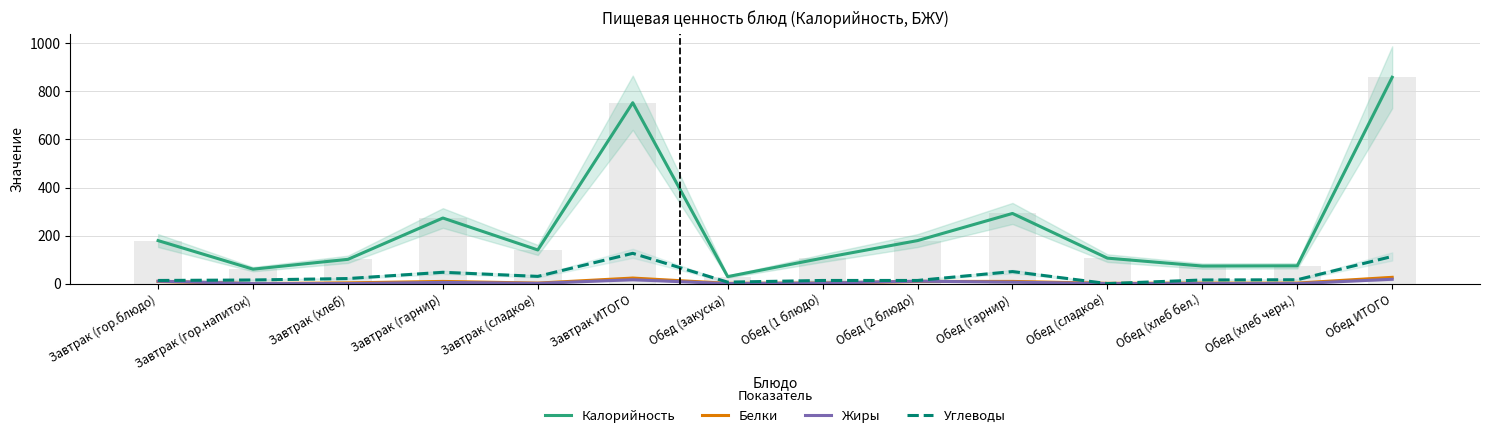

Where does the Углеводы series first go above 16?

Завтрак (хлеб)